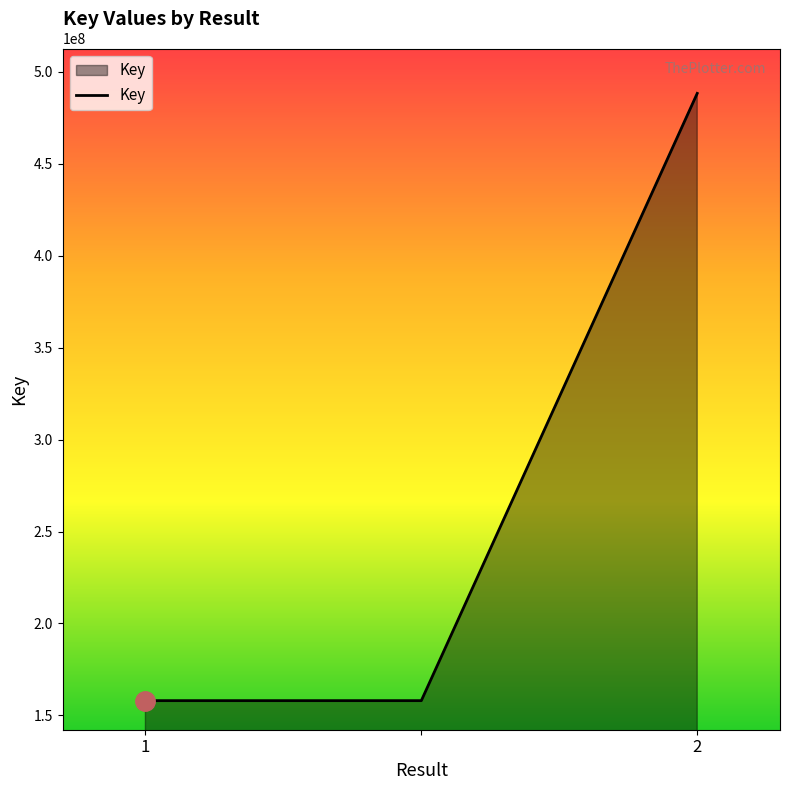

What is the average value?

268100259